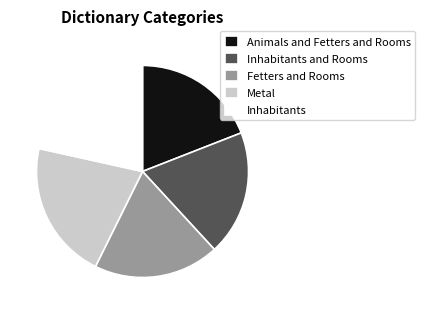

Is the sum of Fetters and Rooms and Metal greater than half?

No